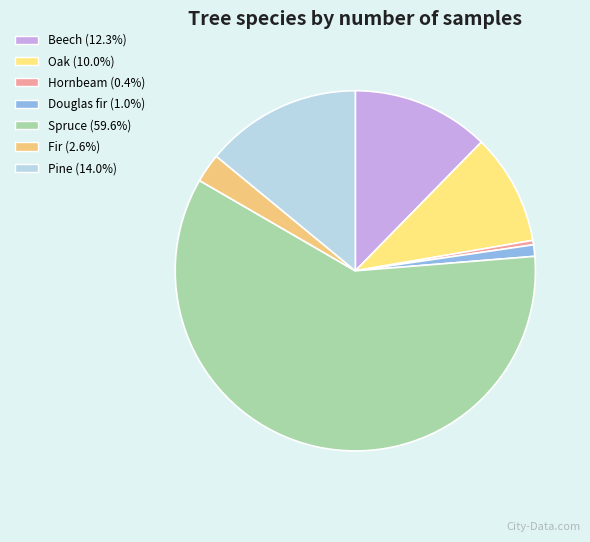

Is there a majority slice in this chart?

Yes